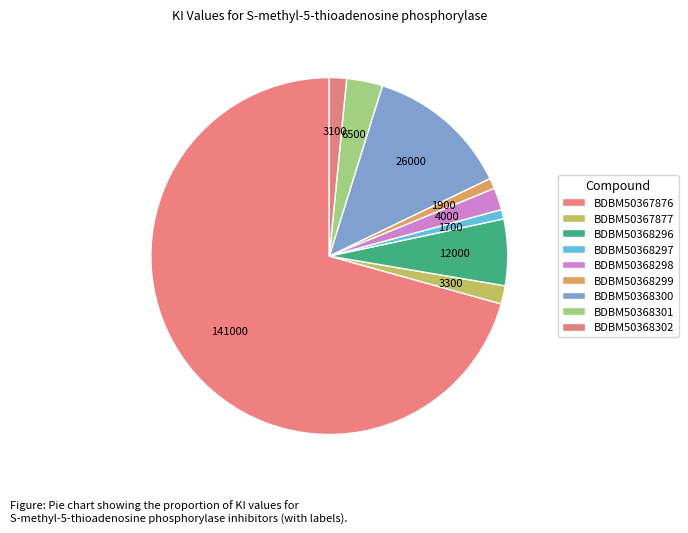

What percentage is the BDBM50367877 slice, to the nearest percent?

2%